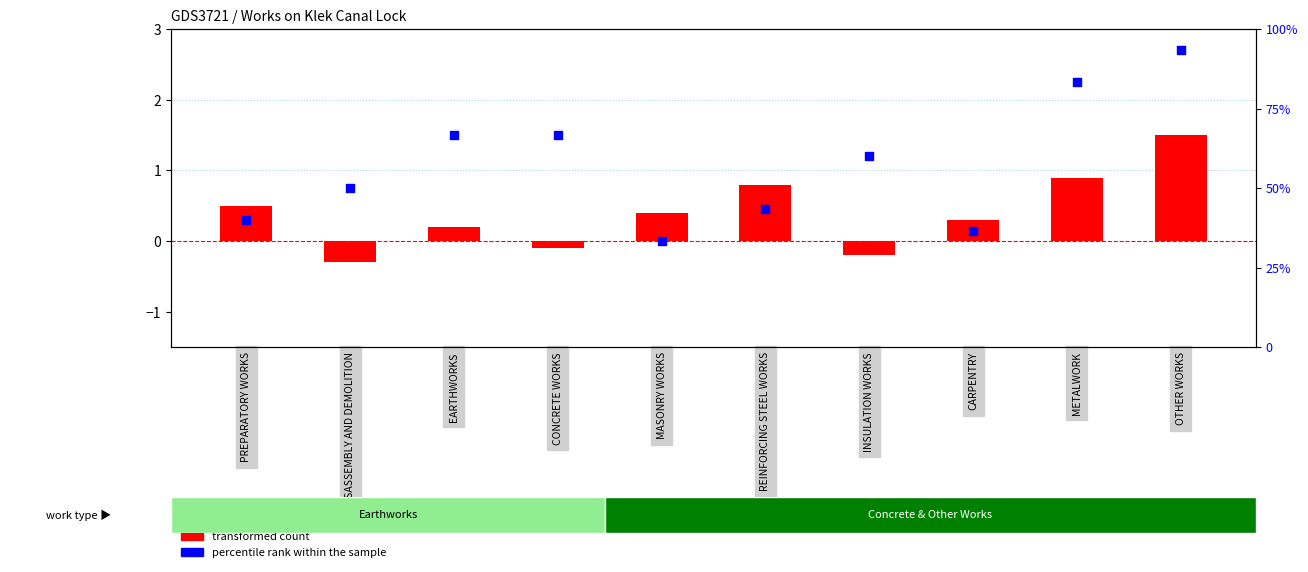

Which series has the largest total across all categories?

percentile rank within the sample